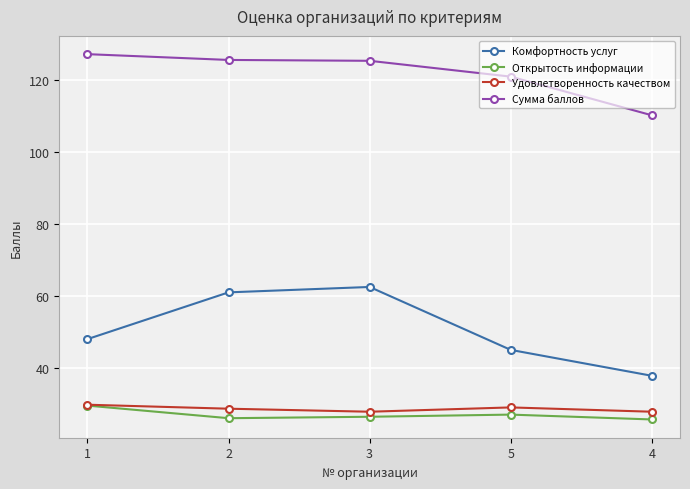

Is it true that Открытость информации equals 26.4 at 3?

True